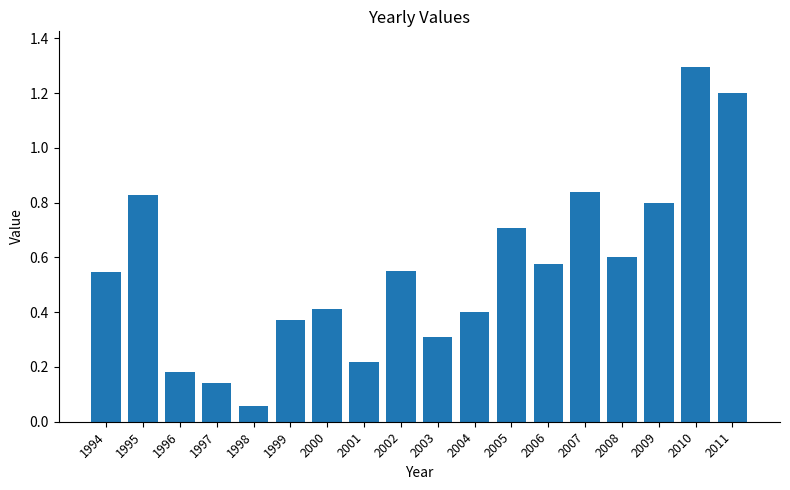

True or false: the data shows 0.4 at 2011.

False